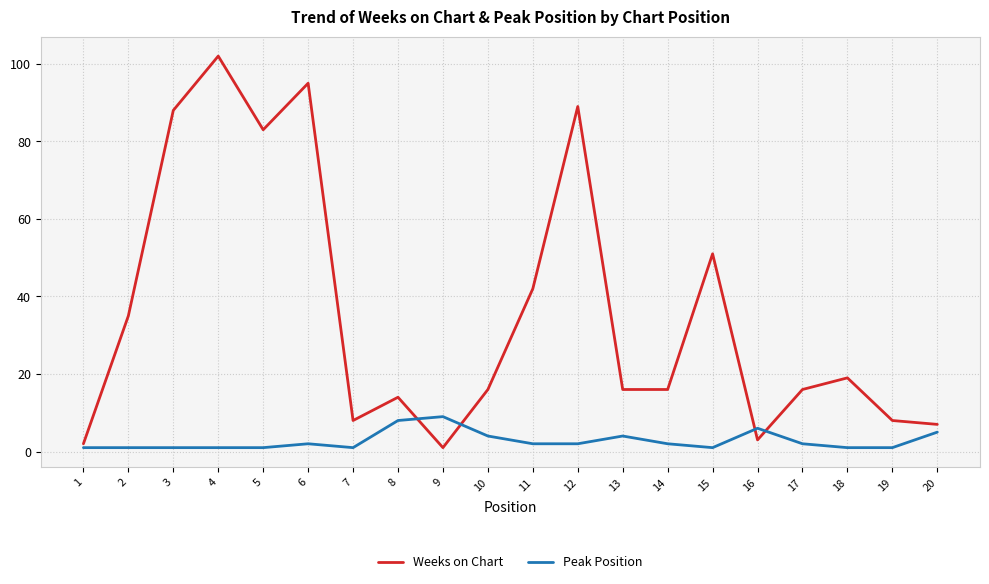

The value of Weeks on Chart at 10 is 16. True or false?

True